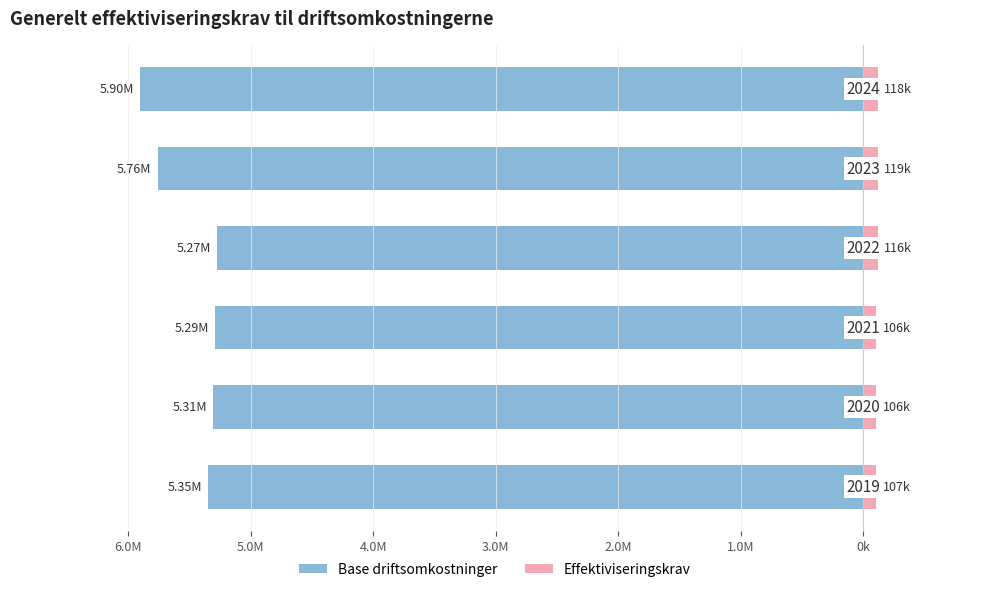

At how many categories does at least one series exceed -5214805?

6